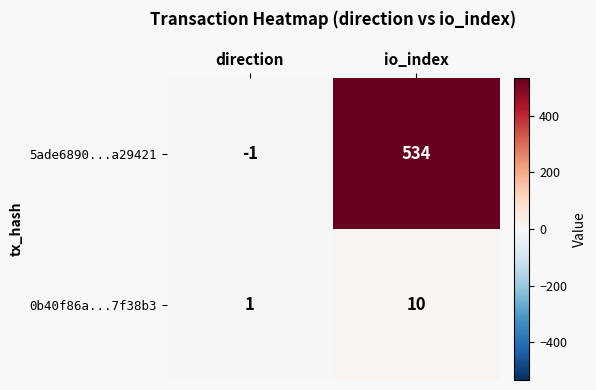

What is the average value of the 0b40f86a...7f38b3 series?

6